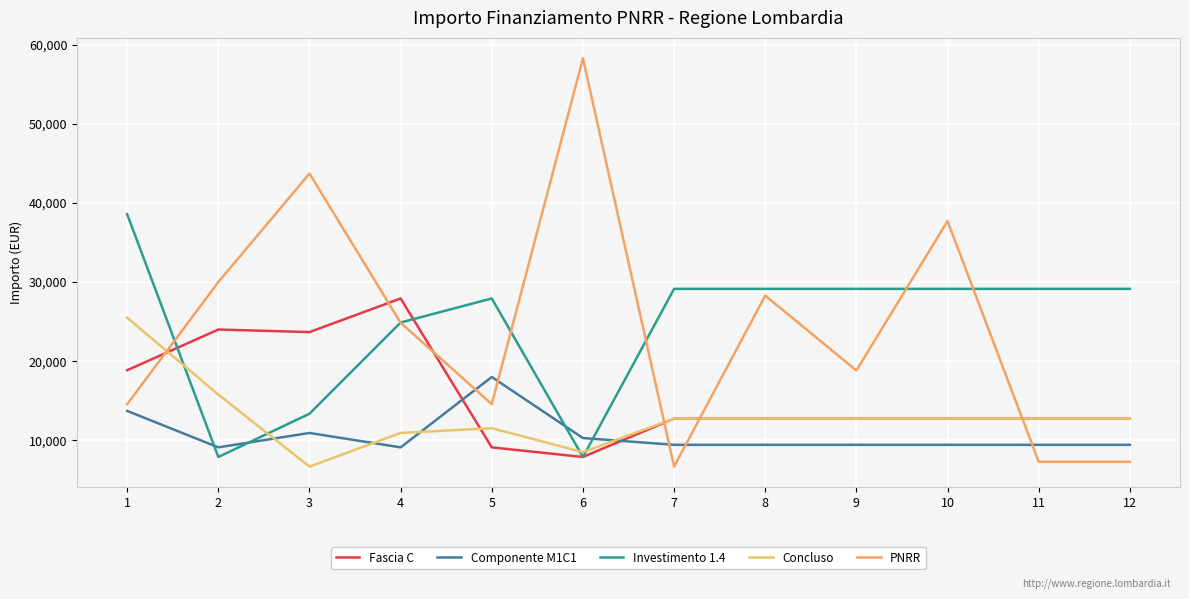

Which category has the highest value in the Investimento 1.4 series?

1